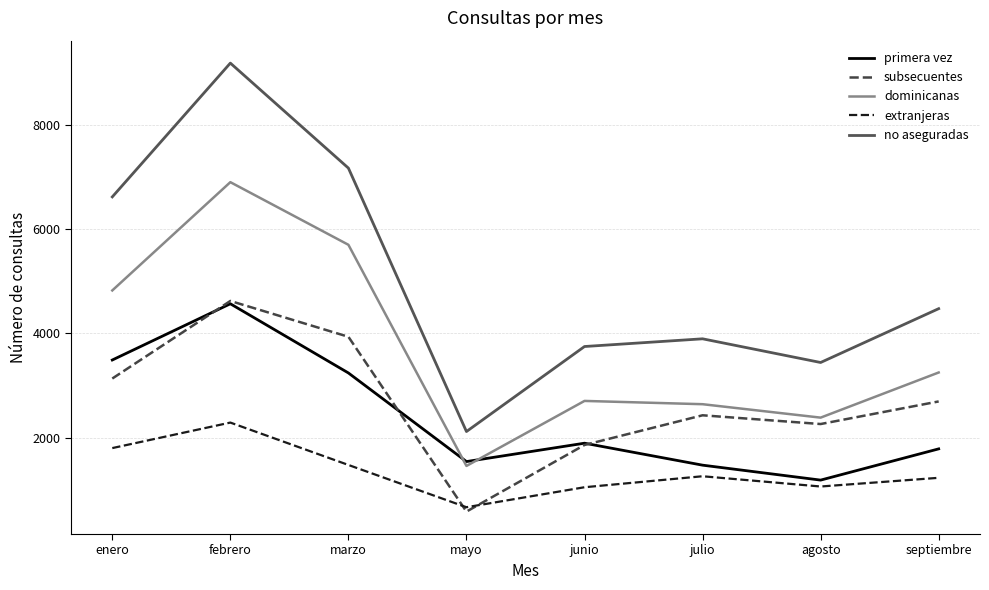

At which label is no aseguradas closest to 5653?

enero